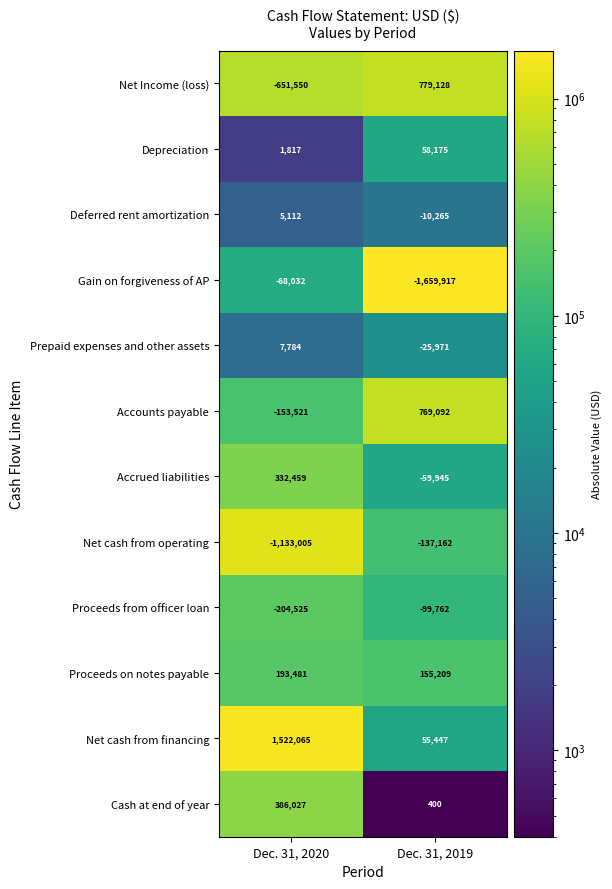

Rank the series at Dec. 31, 2020 from highest to lowest value.

Net cash from financing, Cash at end of year, Accrued liabilities, Proceeds on notes payable, Prepaid expenses and other assets, Deferred rent amortization, Depreciation, Gain on forgiveness of AP, Accounts payable, Proceeds from officer loan, Net Income (loss), Net cash from operating